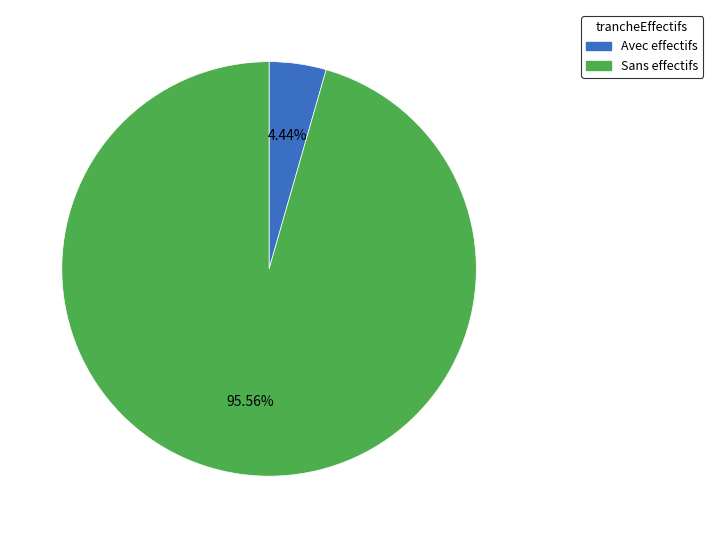

Does any single category account for the majority?

Yes